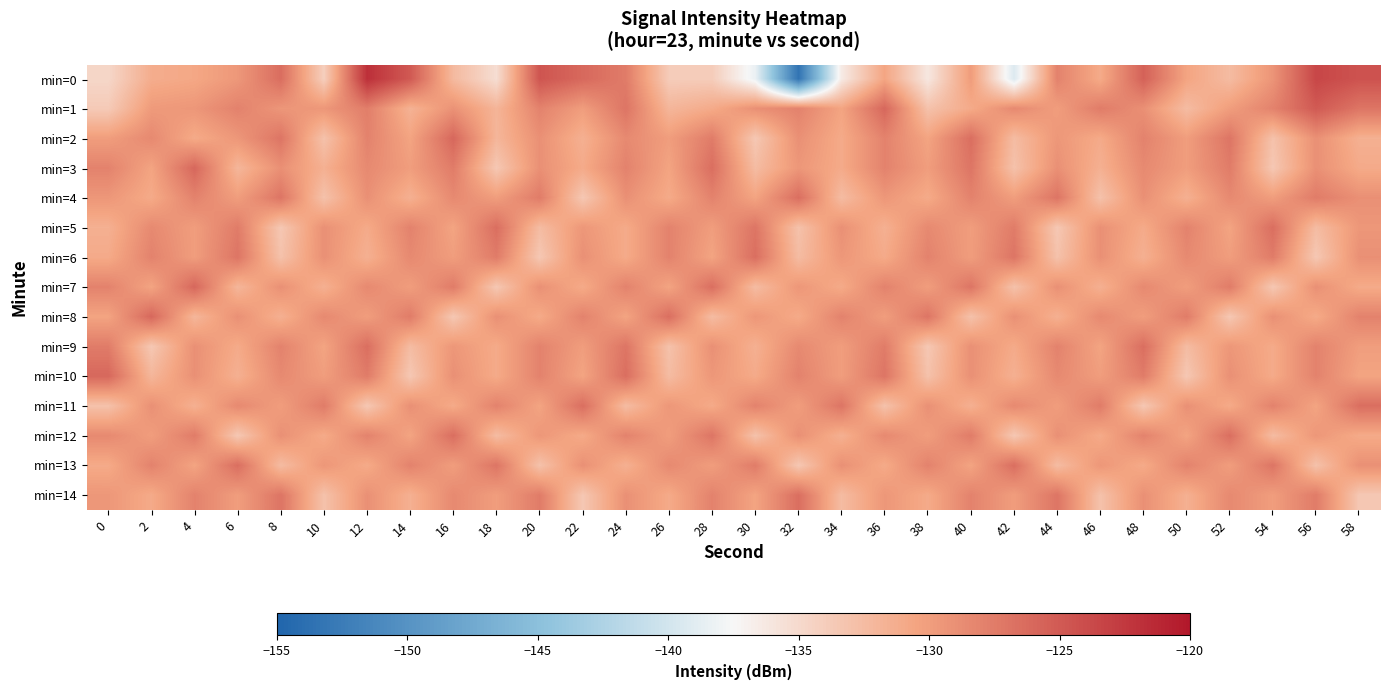

At 42, list the series in order from smallest to largest.

min=0, min=12, min=3, min=7, min=2, min=10, min=9, min=4, min=14, min=8, min=1, min=11, min=5, min=6, min=13